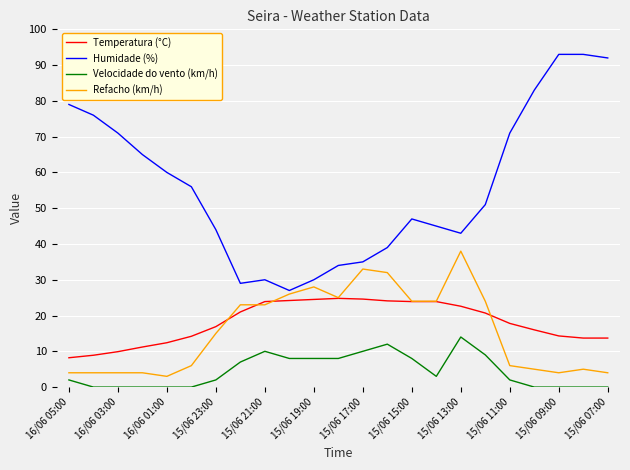

Which series has the widest spread of values?

Humidade (%)